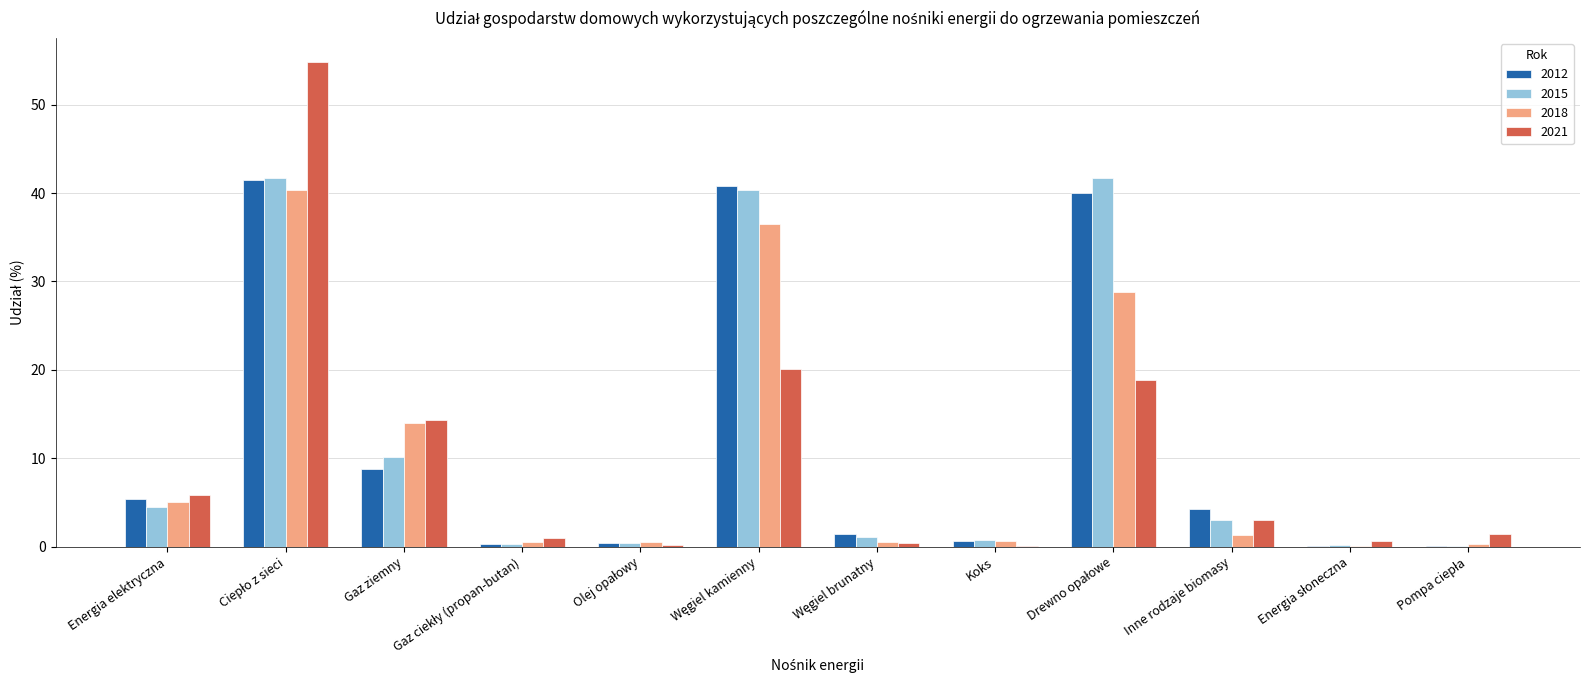

Is the value of 2012 at Gaz ziemny greater than the value of 2021 at Koks?

Yes